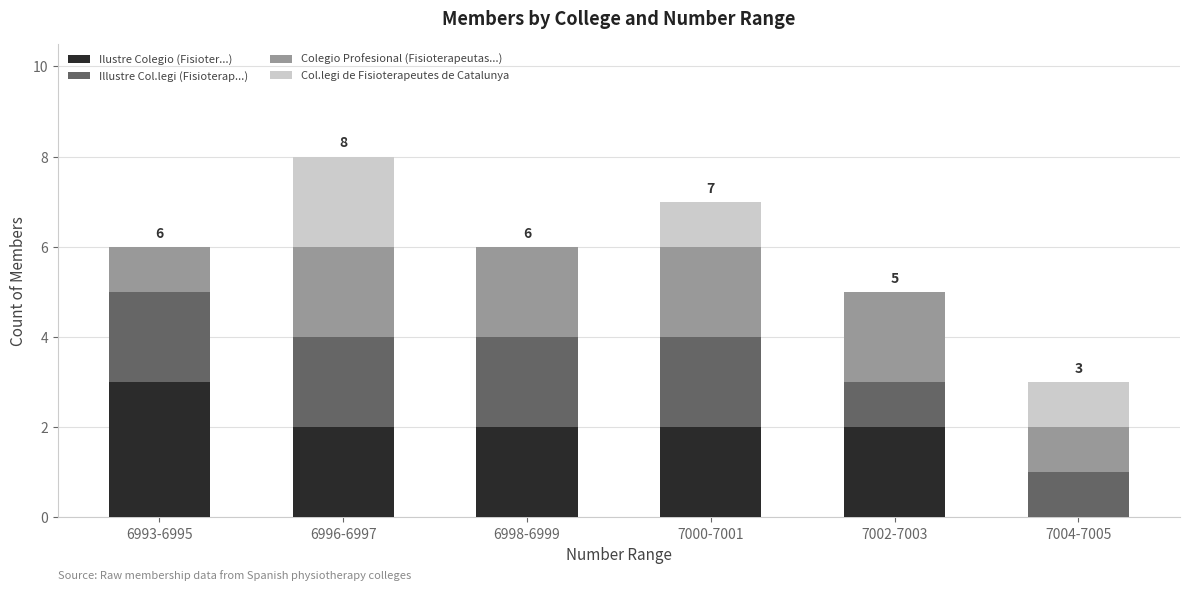

What is the maximum value for Ilustre Colegio (Fisioter...)?

3